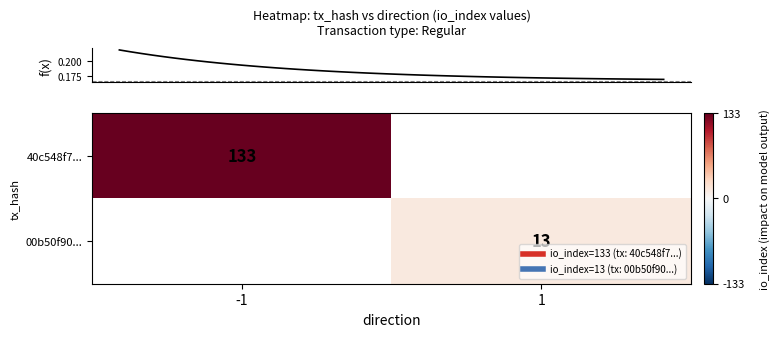

At which label does row_0 reach its peak?

-1